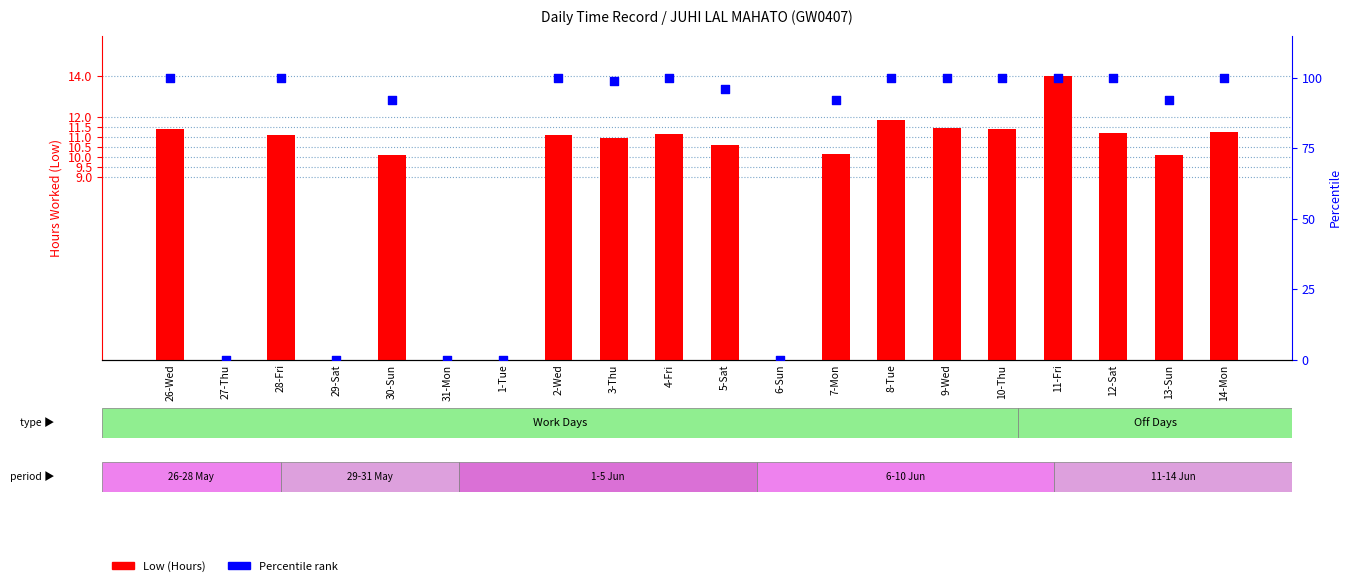

Is the value of Percentile Rank at 1-Tue greater than the value of Low (Hours) at 29-Sat?

No